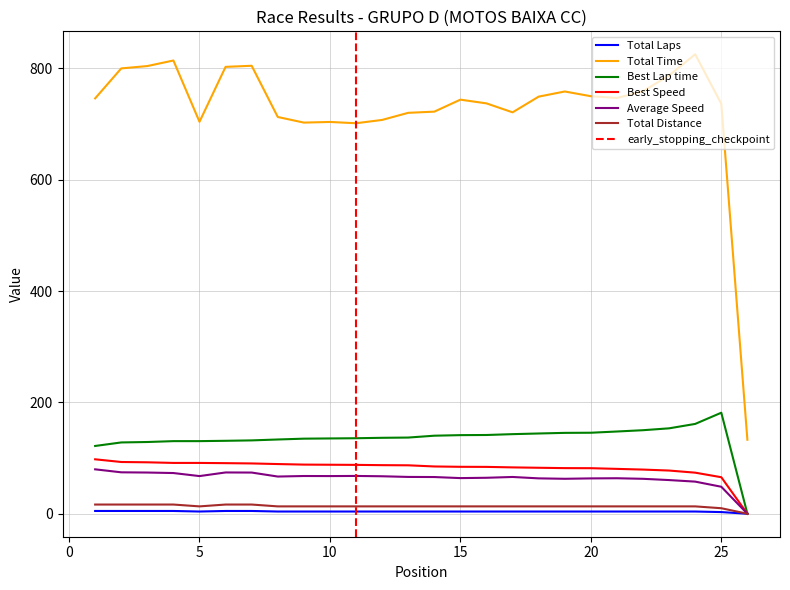

Count the number of categories in the chart.

26